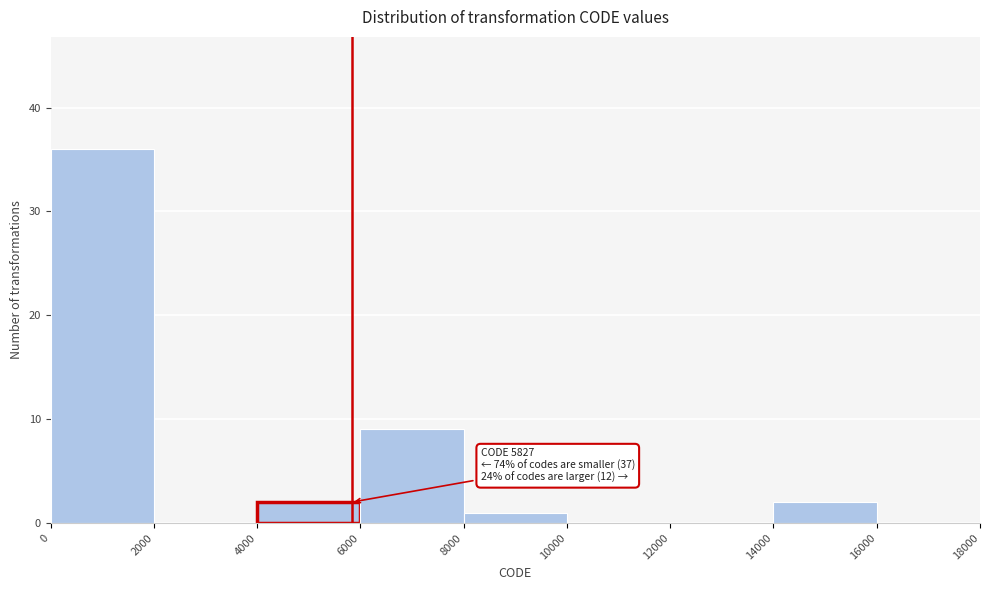

Which range on the x-axis has the tallest bar?

0 to 2000